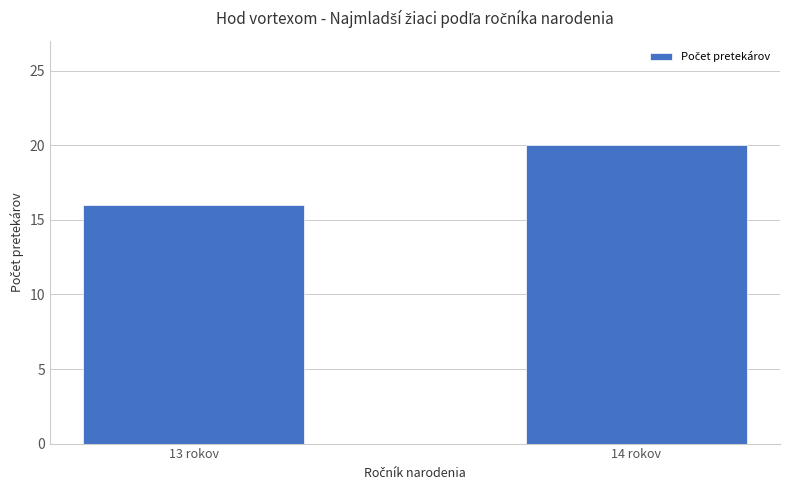

The chart shows a value of 16 at 13 rokov. True or false?

True